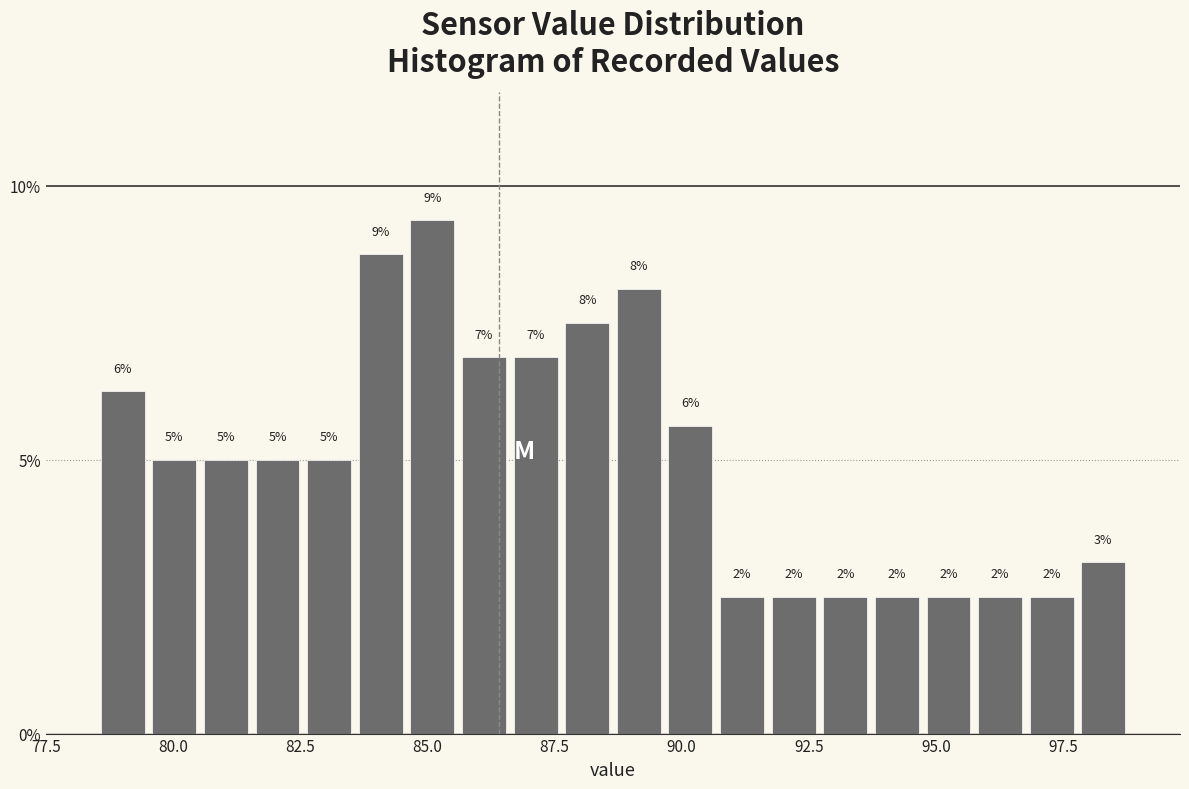

Around what value on the x-axis is the tallest bar? Give the approximate position of its centre, as read against the axis.

85.0